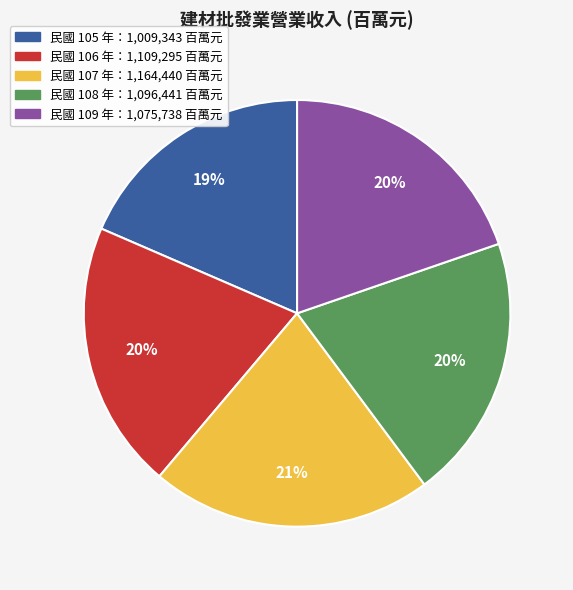

Is there a majority slice in this chart?

No